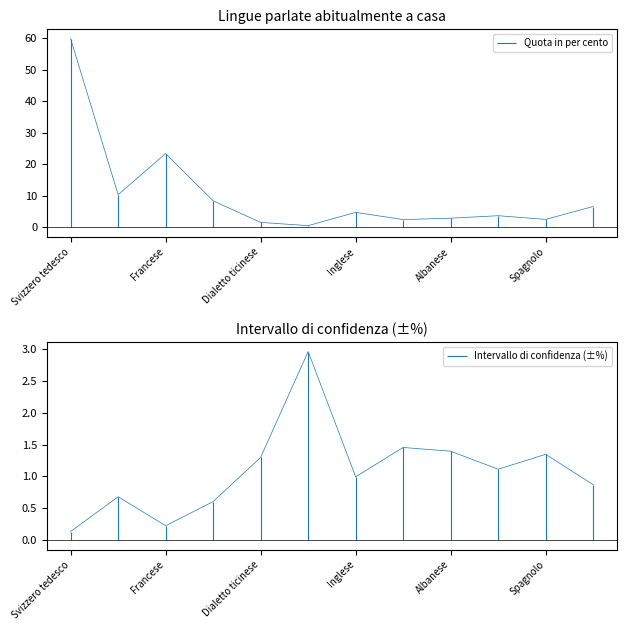

What is the difference between the second highest and second lowest values in the Quota in per cento series?

21.8